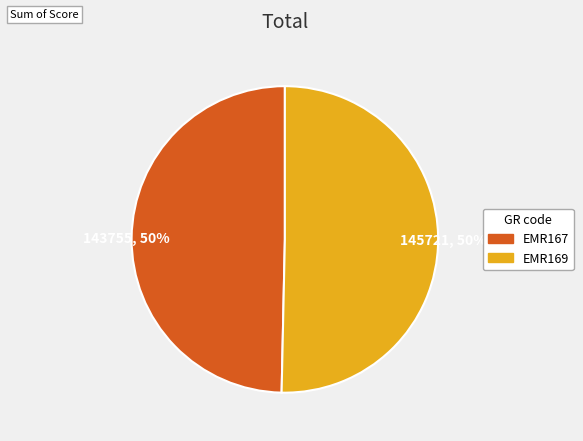

Combined, do 145721, 50% and 143755, 50% account for over 50%?

Yes